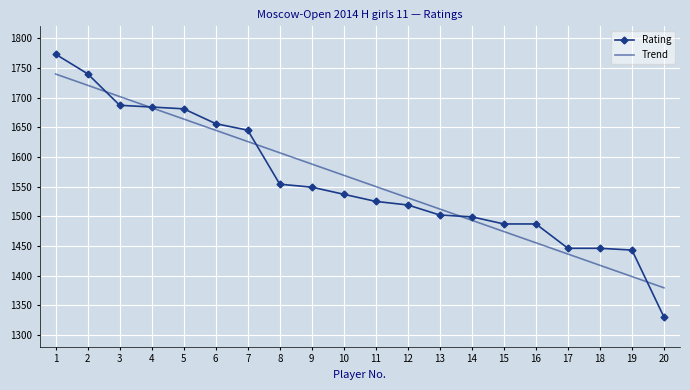

Where is the data nearest to the value 1551?

9